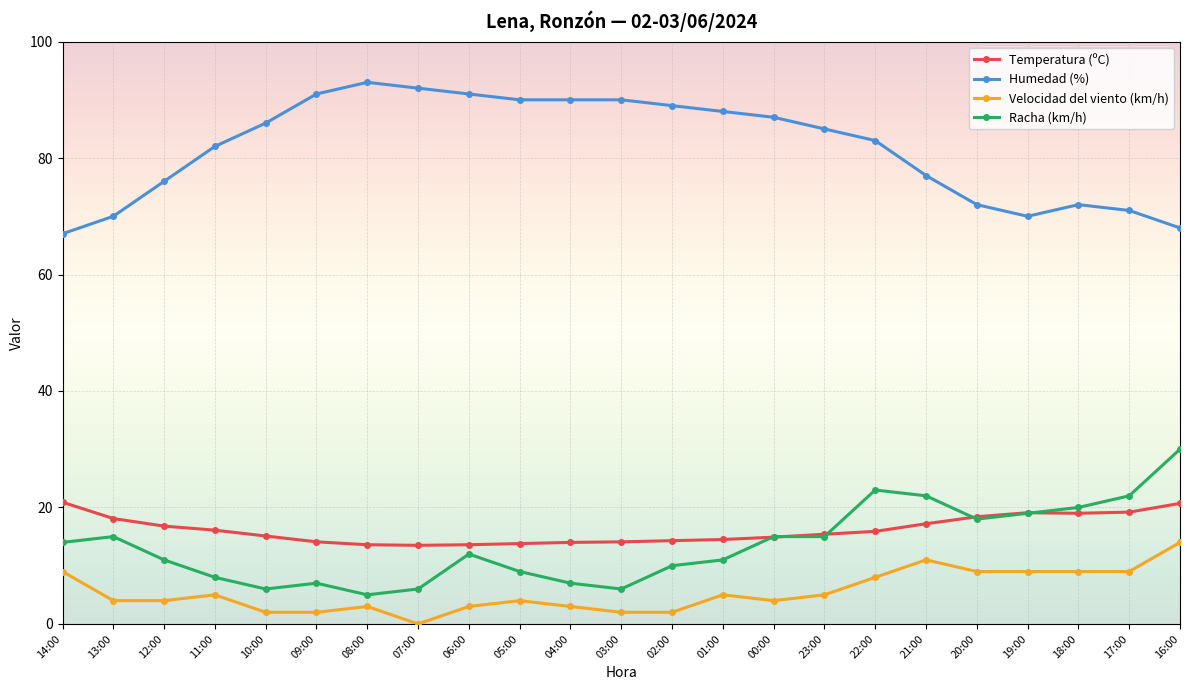

Rank the series at 16:00 from lowest to highest value.

Velocidad del viento (km/h), Temperatura (ºC), Racha (km/h), Humedad (%)